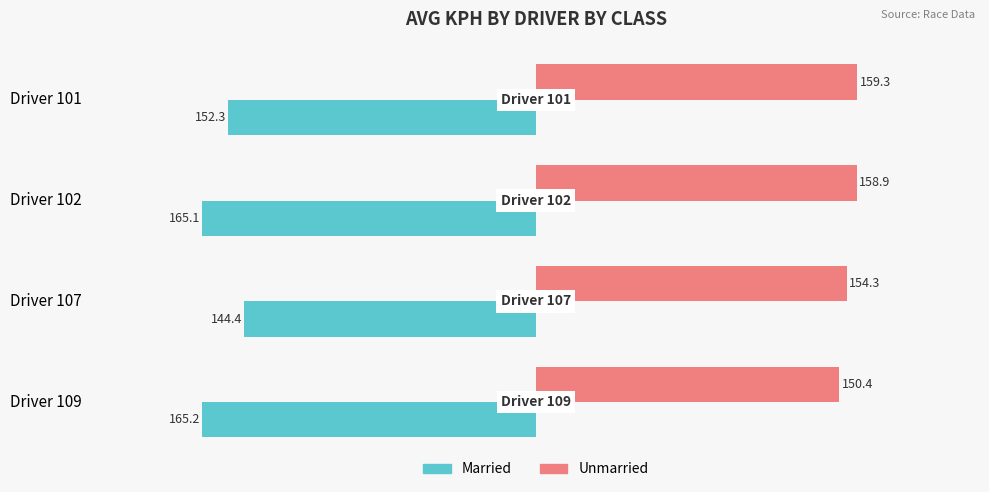

The Unmarried series shows 210.9 at Driver 107. True or false?

False